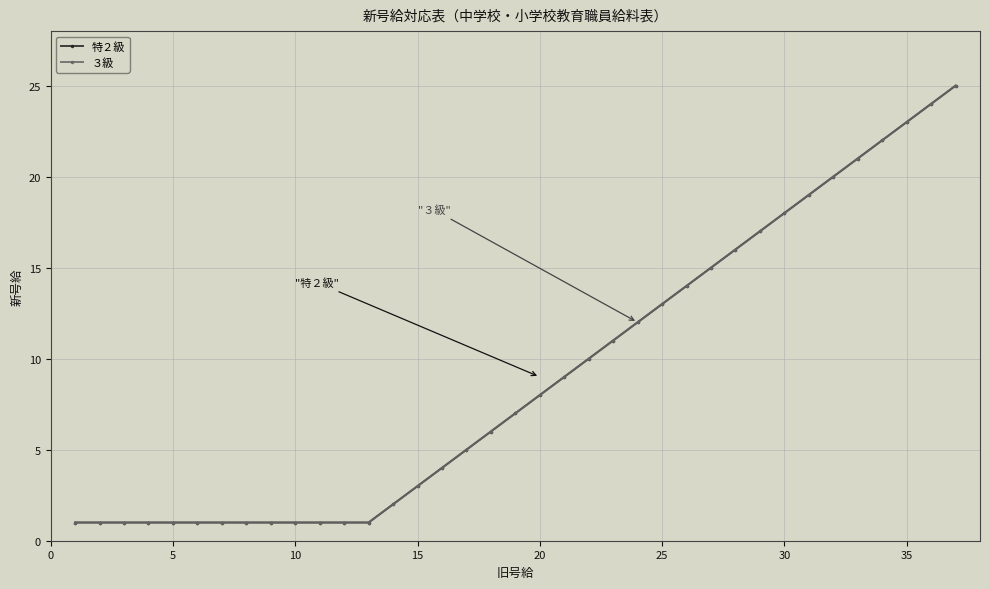

Is this an area chart (filled region under the line)?

No